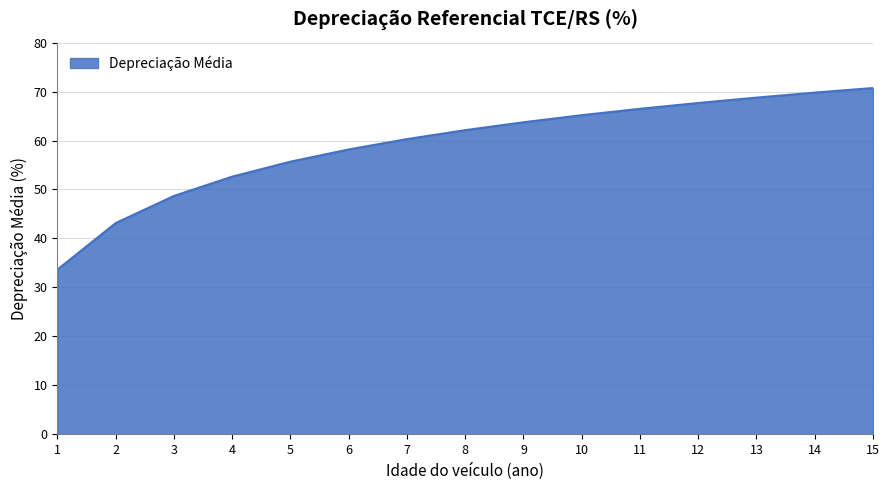

True or false: the data shows 52.6 at 4.

True